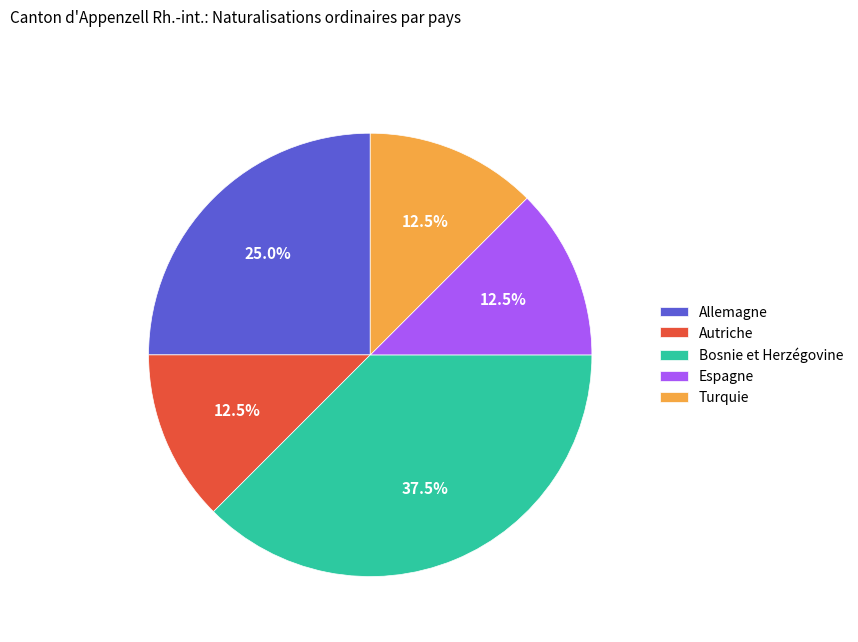

Between Espagne and Bosnie et Herzégovine, which is larger?

Bosnie et Herzégovine